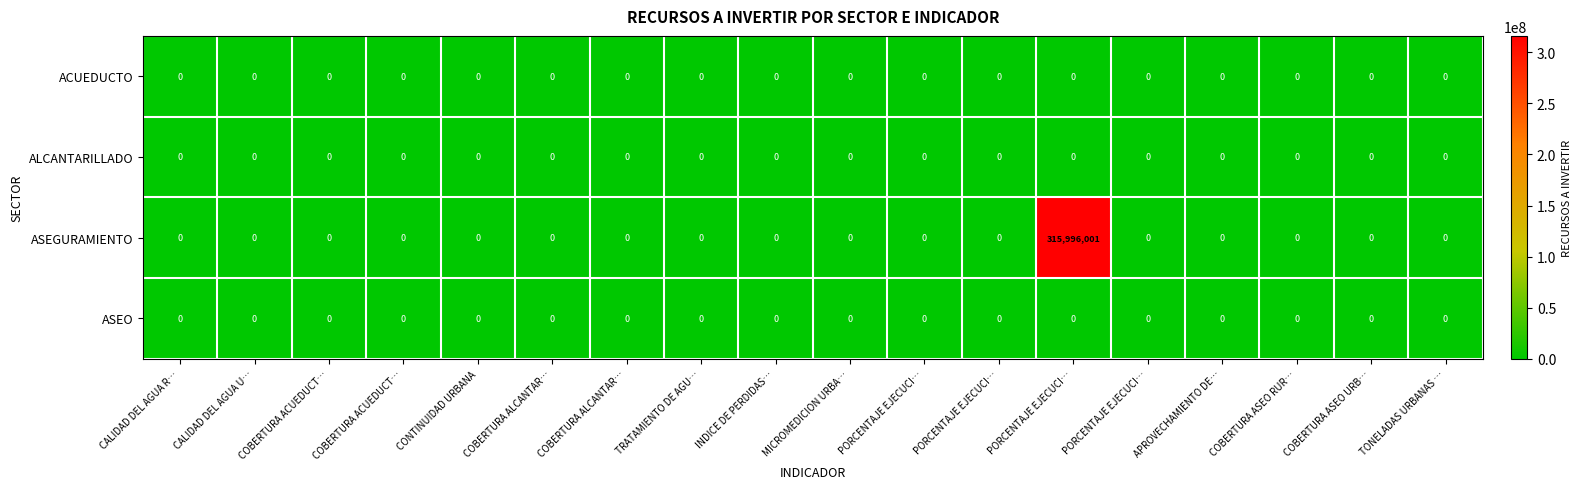

Rank the series by their maximum value, from lowest to highest.

ACUEDUCTO, ALCANTARILLADO, ASEO, ASEGURAMIENTO